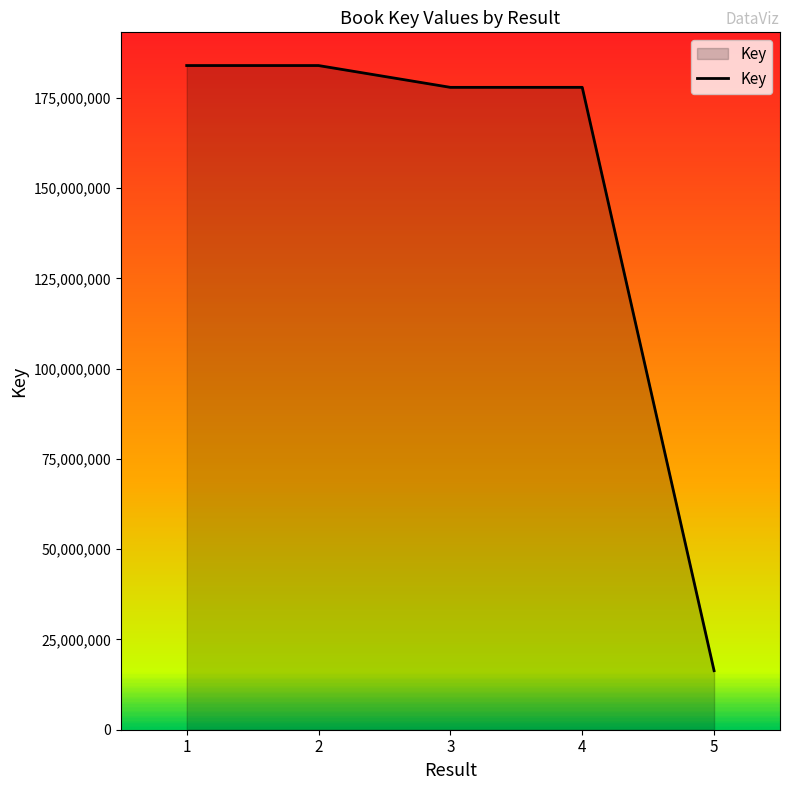

At which label is the value closest to 100156613?

3